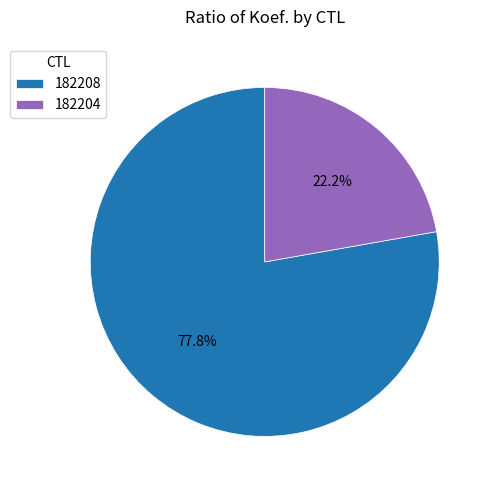

What is the largest slice in the pie chart?

182208